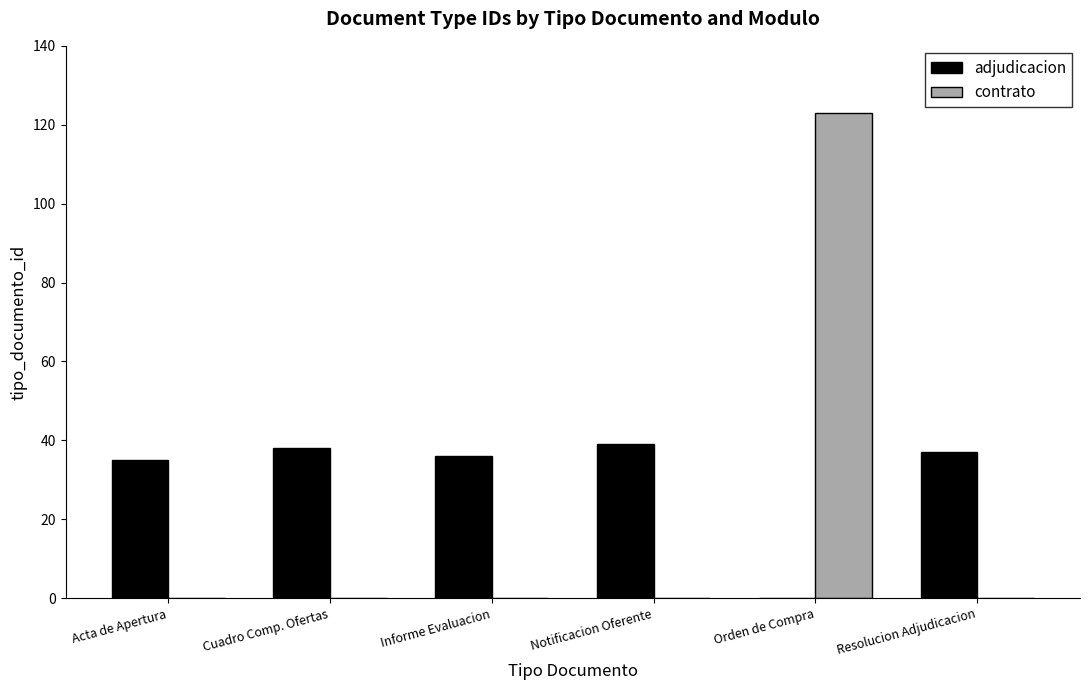

How many data points does each series have?

6